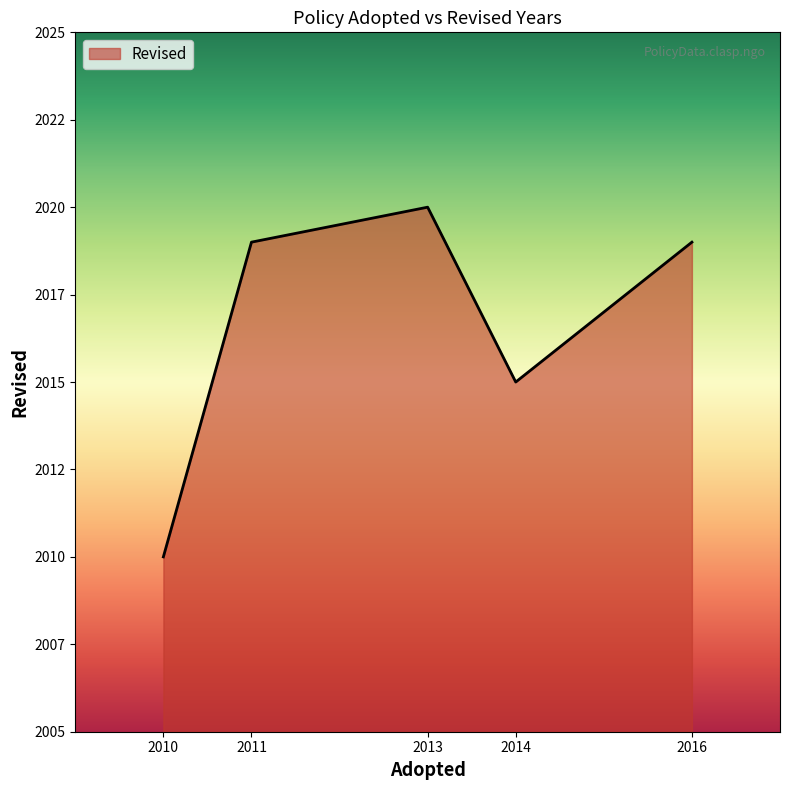

What is the minimum value shown in the chart?

2010